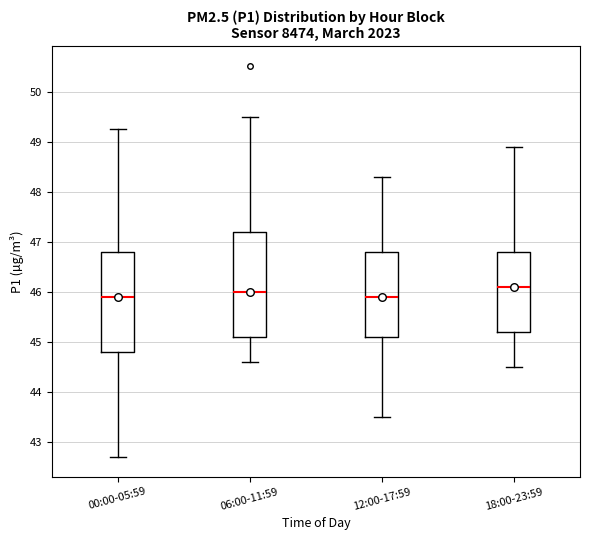

Where does the upper whisker of the box for 18:00-23:59 end on the y-axis? The values are not printed on the chart, so give them approximately, as read against the axis.

48.9